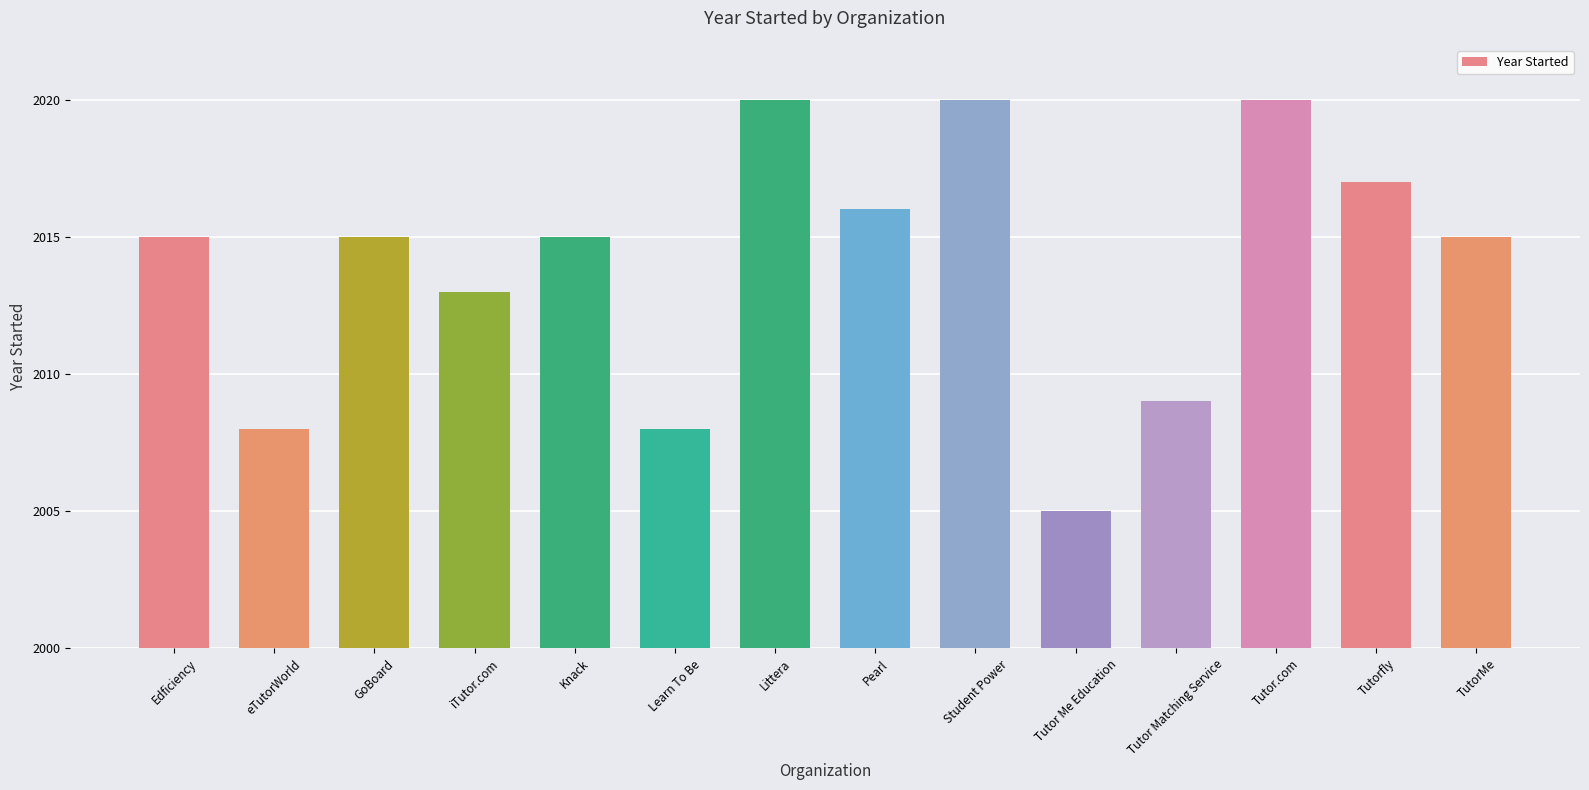

What is the ratio of the value at Knack to the value at Student Power?

1.0